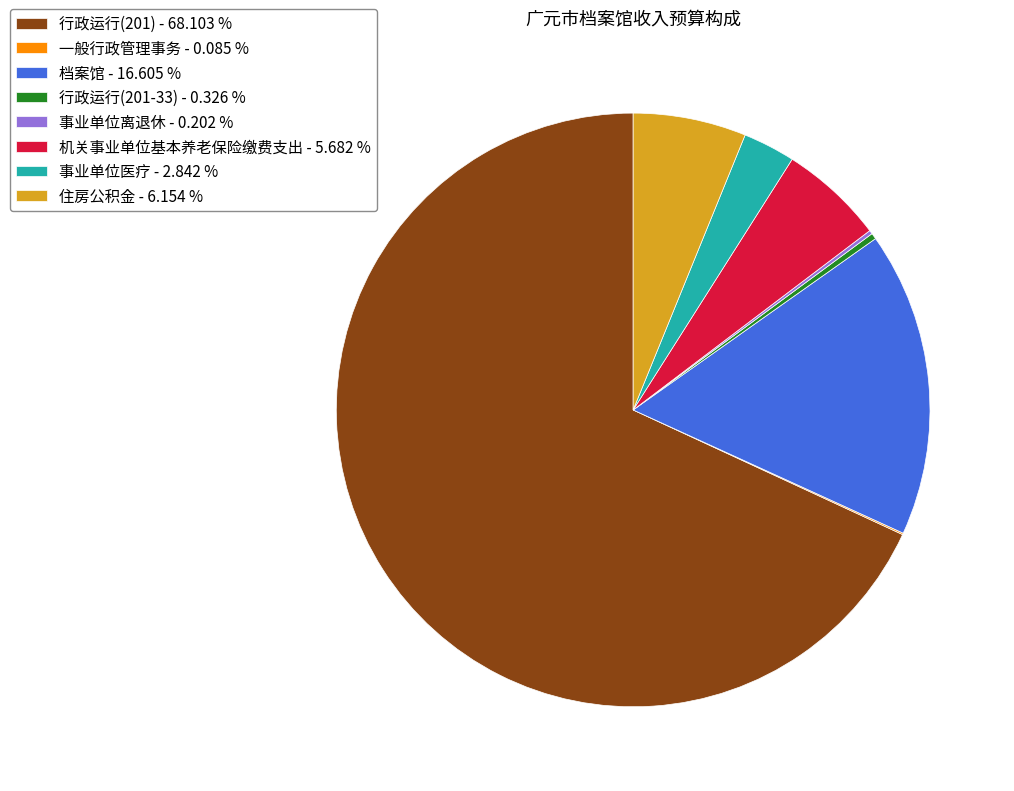

Which has a higher value, 行政运行(201-33) - 0.326 % or 事业单位医疗 - 2.842 %?

事业单位医疗 - 2.842 %